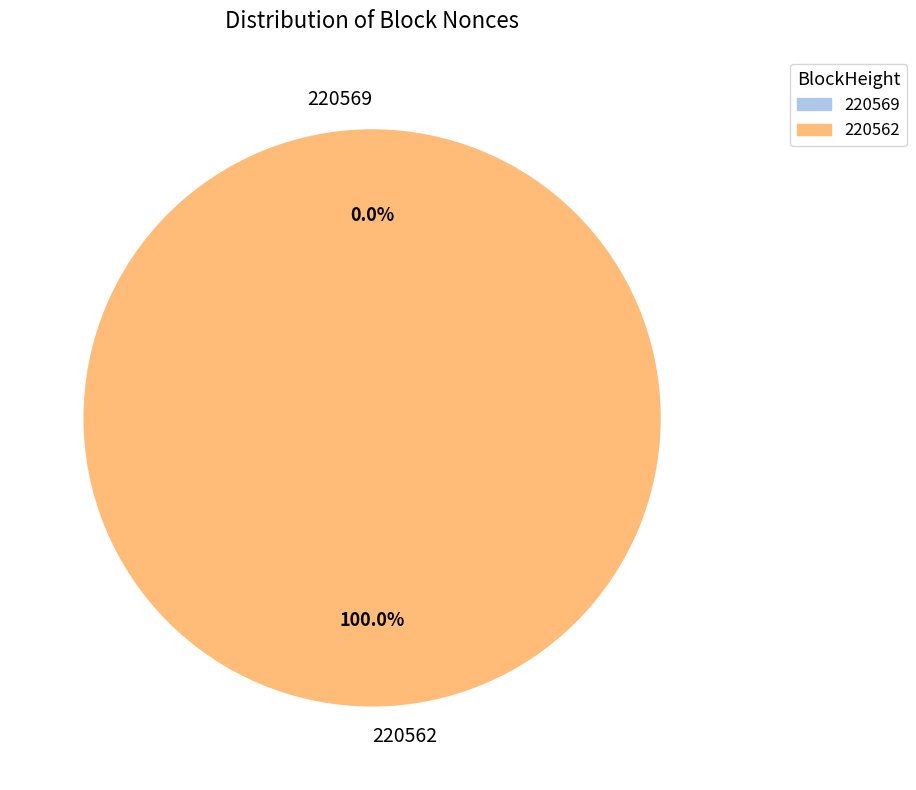

To the nearest percent, what is the combined percentage of 220569 and 220562?

100%